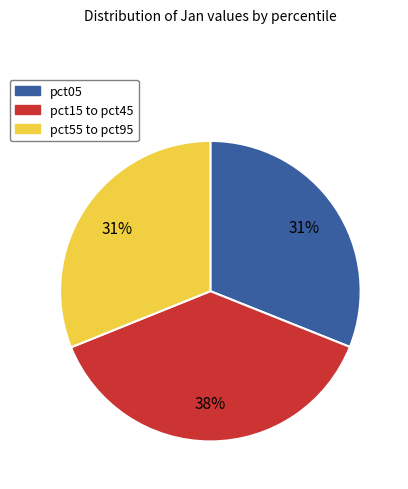

To the nearest percent, what is the difference between the largest and smallest slice percentages?

7%